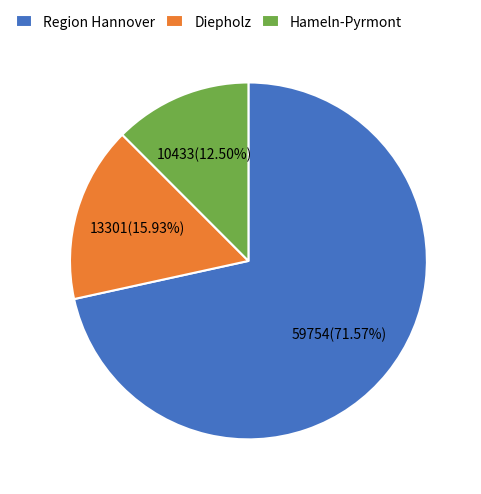

Which category has the smallest portion of the pie?

Hameln-Pyrmont